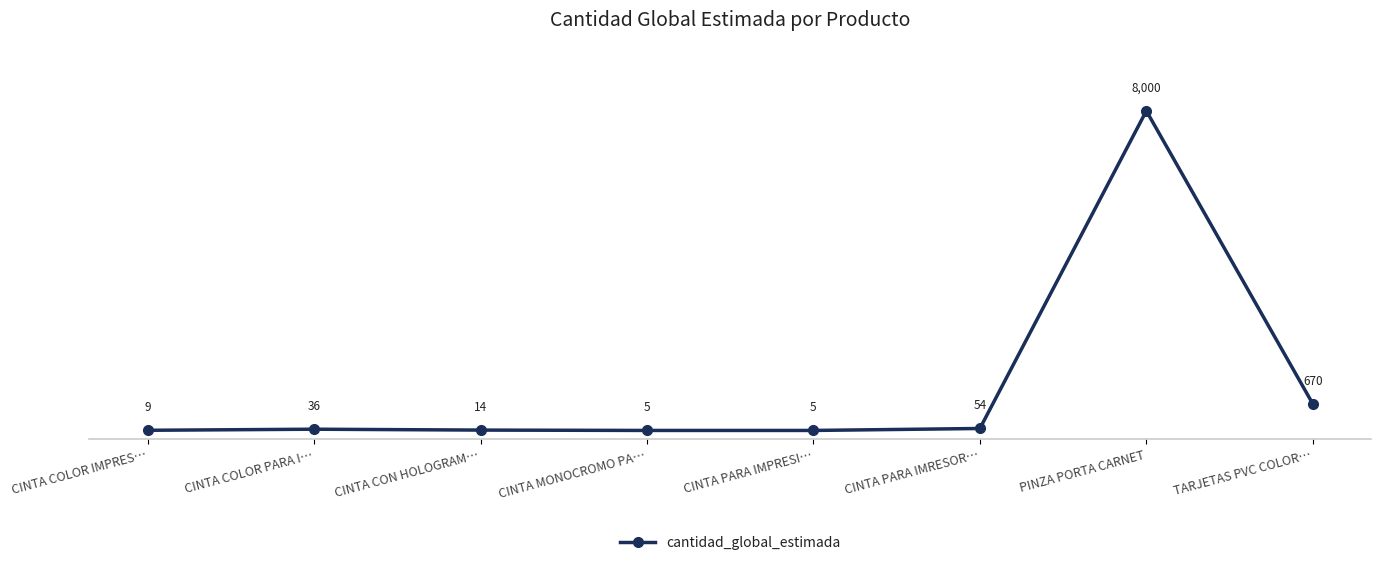

What is the label of the 3rd point from the left?

CINTA CON HOLOGRAM…